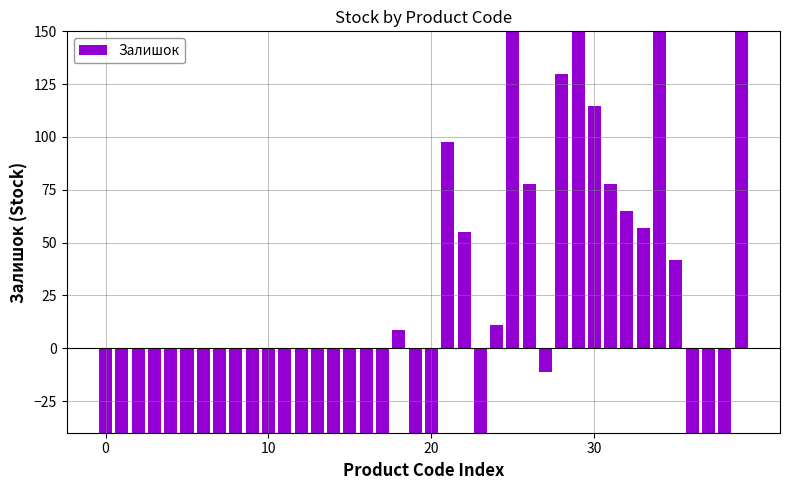

At which category does the chart reach its peak across all series?

39